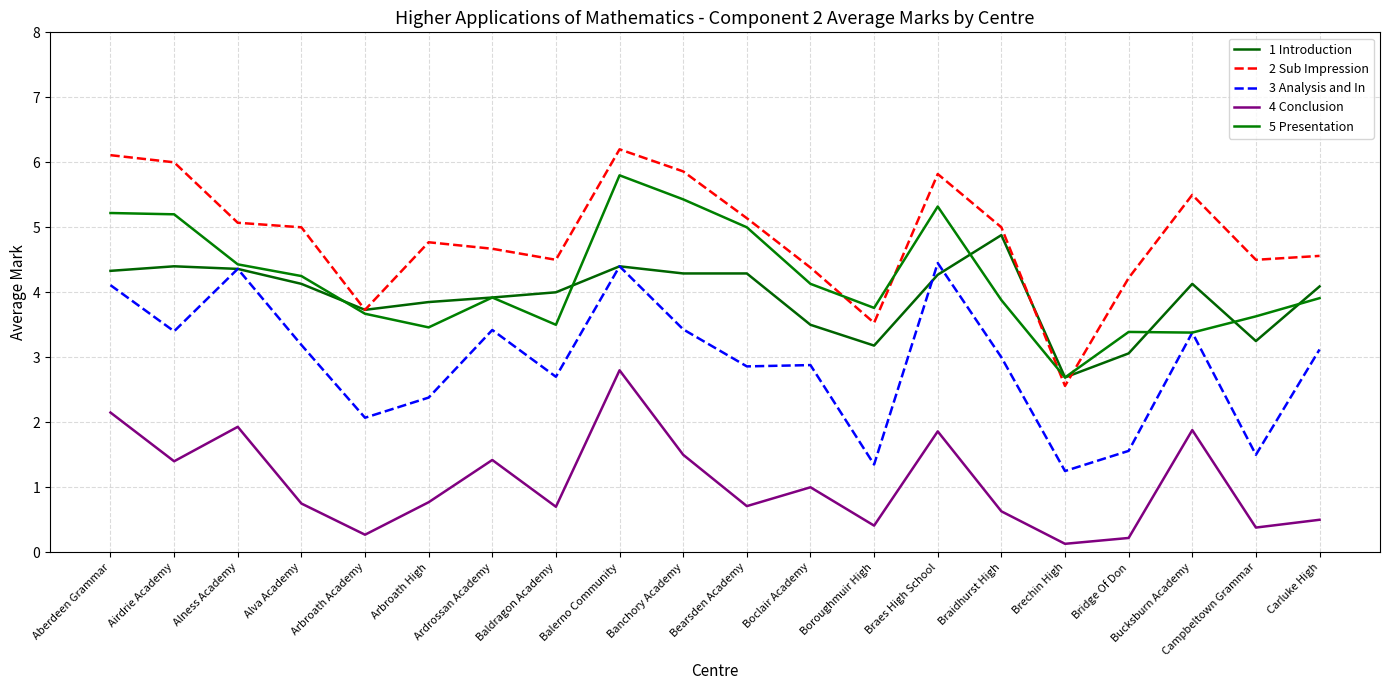

List the series in order of their peak value, lowest first.

4 Conclusion, 3 Analysis and In, 1 Introduction, 5 Presentation, 2 Sub Impression